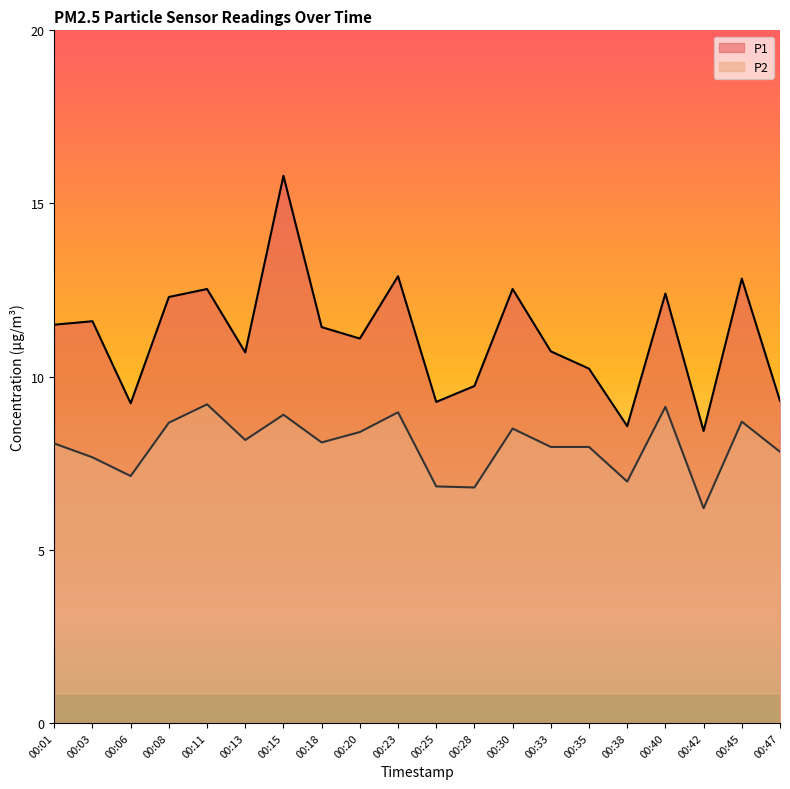

What is the value of the P1 point at the 7th from the left?

15.8